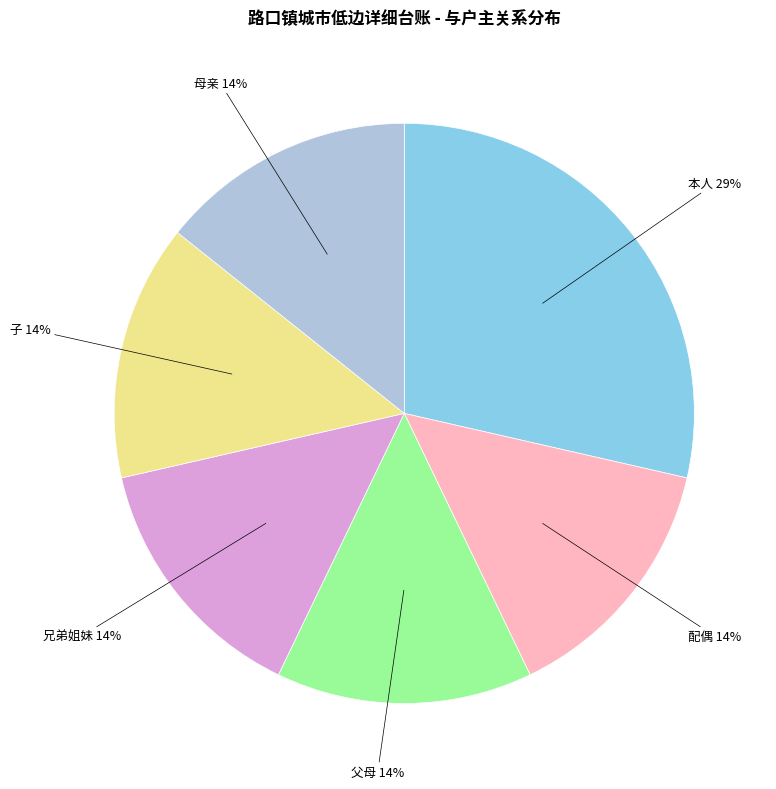

What percentage is the 父母 slice, to the nearest percent?

14%